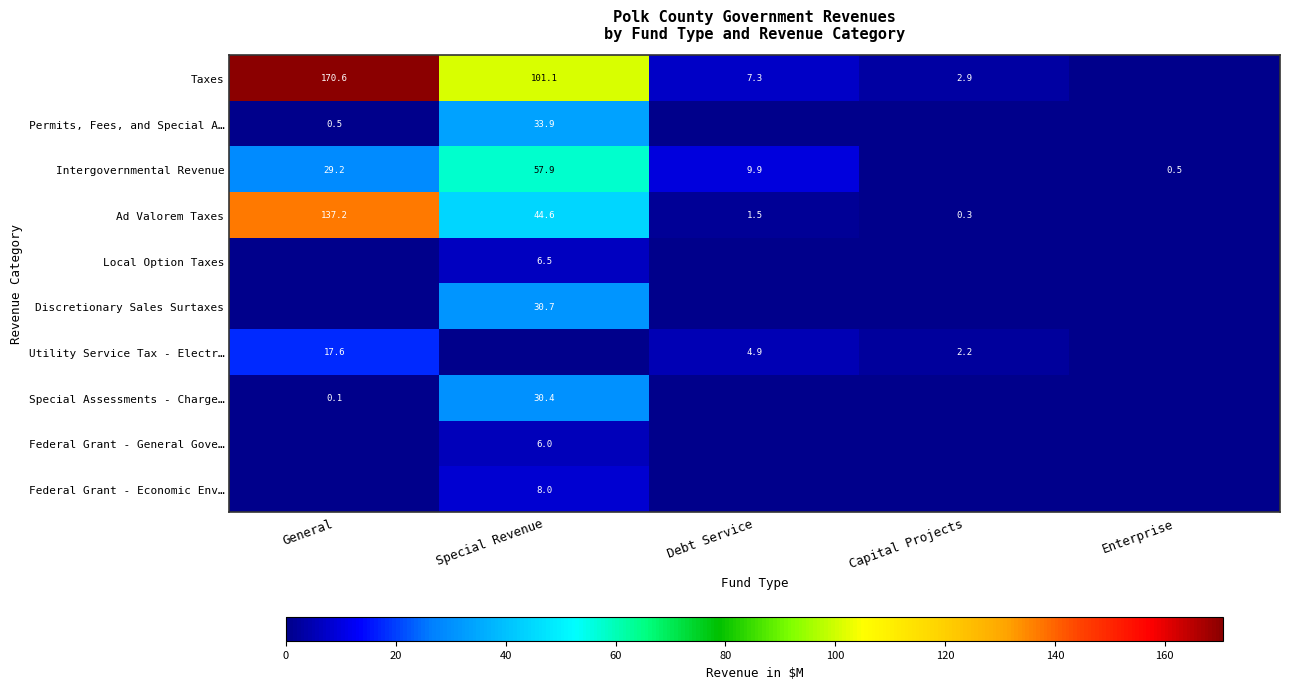

At how many categories does at least one series exceed 39?

2